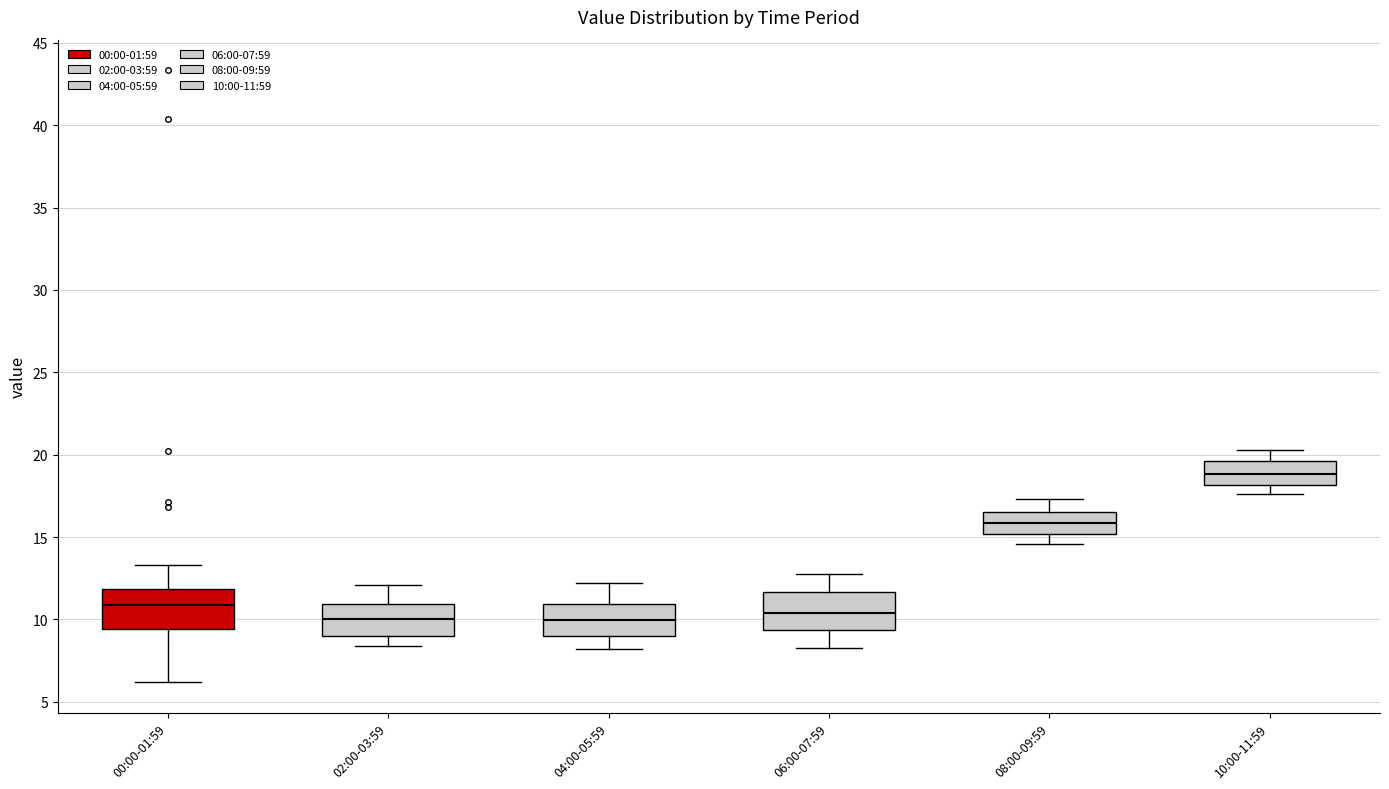

Which box has the highest median line?

10:00-11:59